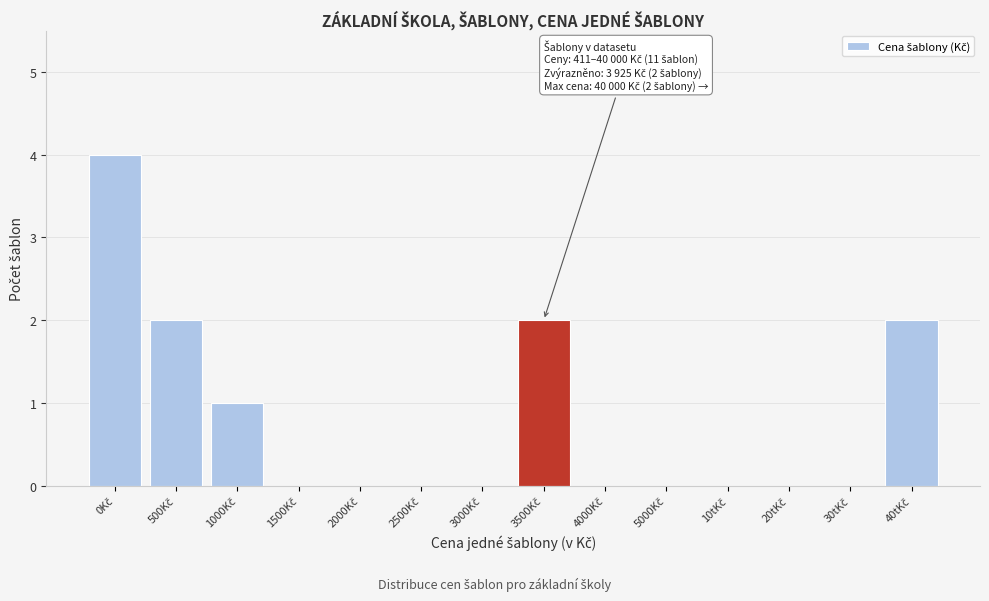

What is the sum of all values?

11